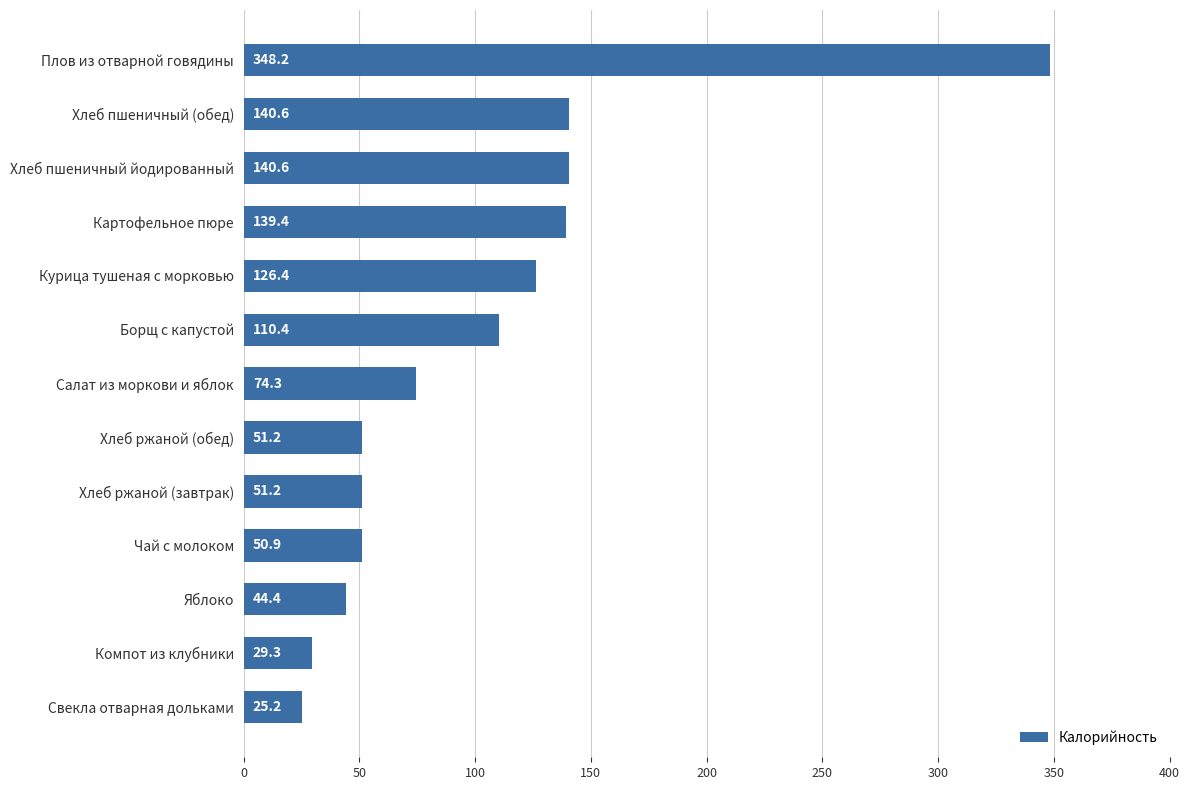

What is the smallest value displayed?

25.2